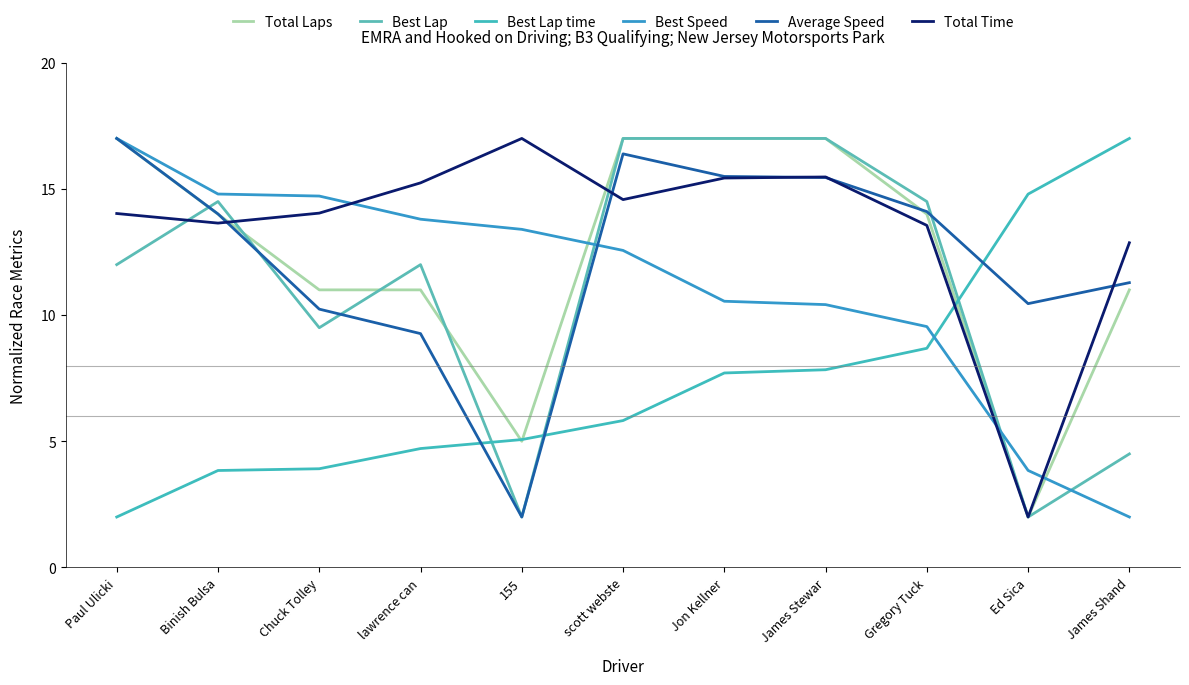

In Average Speed, how many points are higher than both neighbors (excluding endpoints)?

1